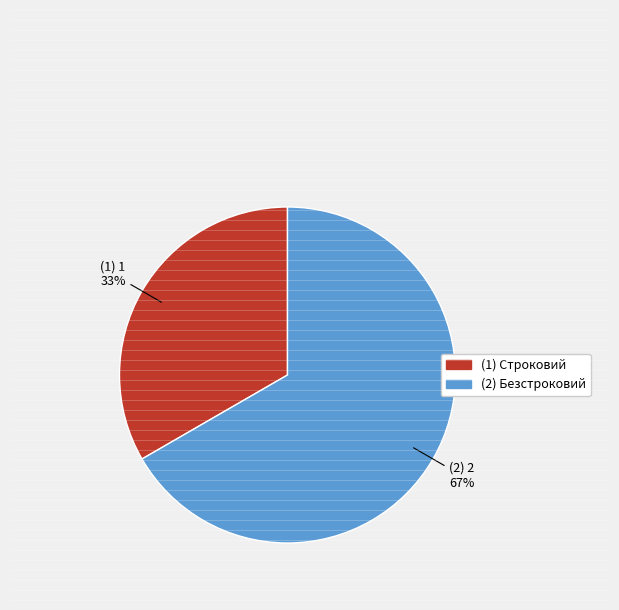

Is there a majority slice in this chart?

Yes